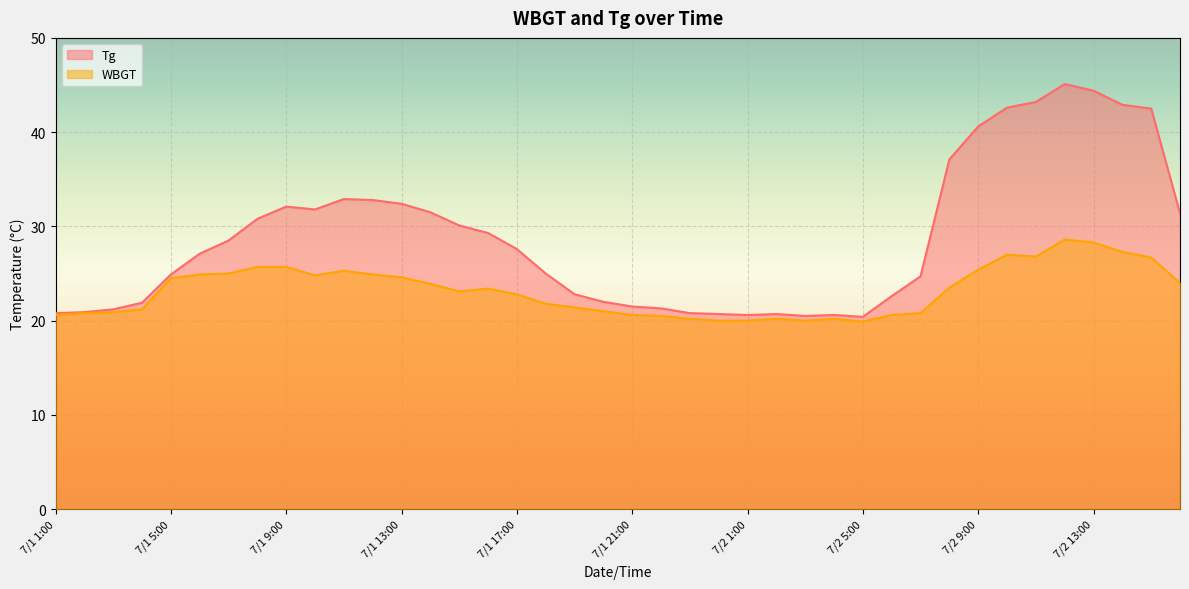

How many lines are shown in the chart?

2